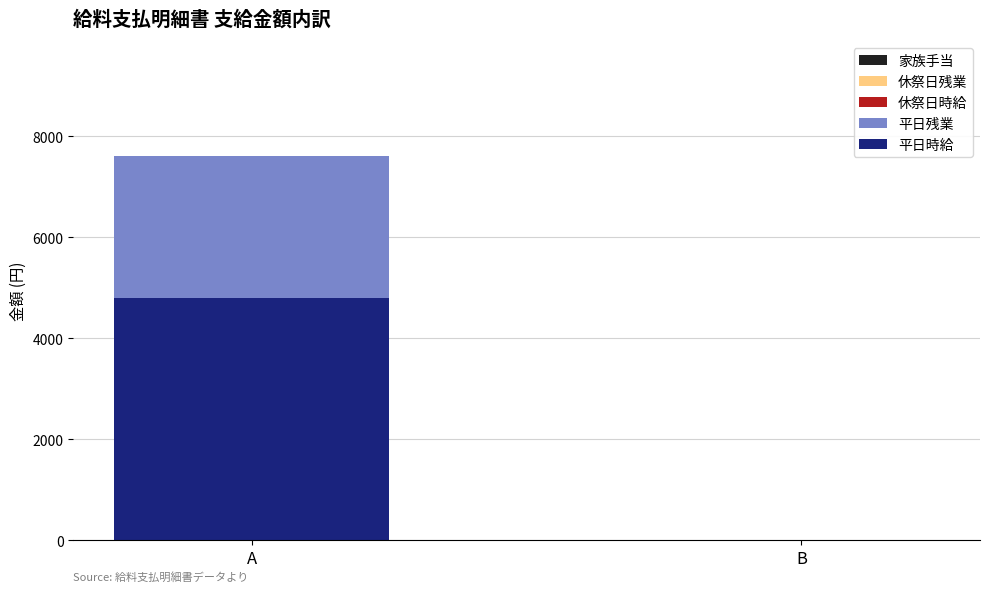

Count the number of data series in this chart.

2